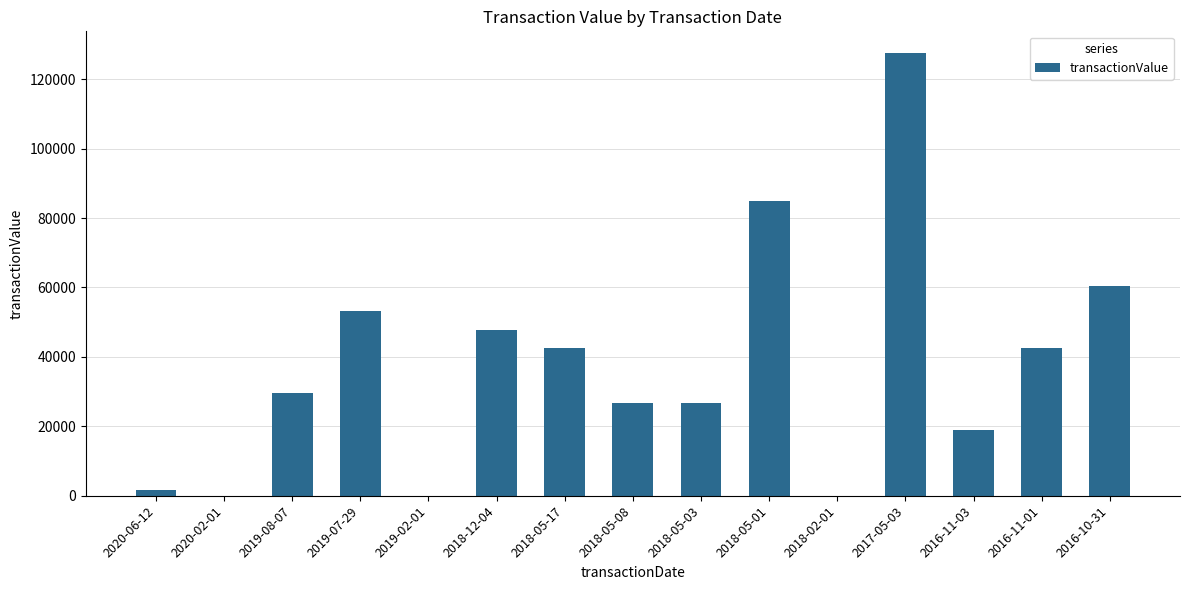

What is the sum of all values?

562083